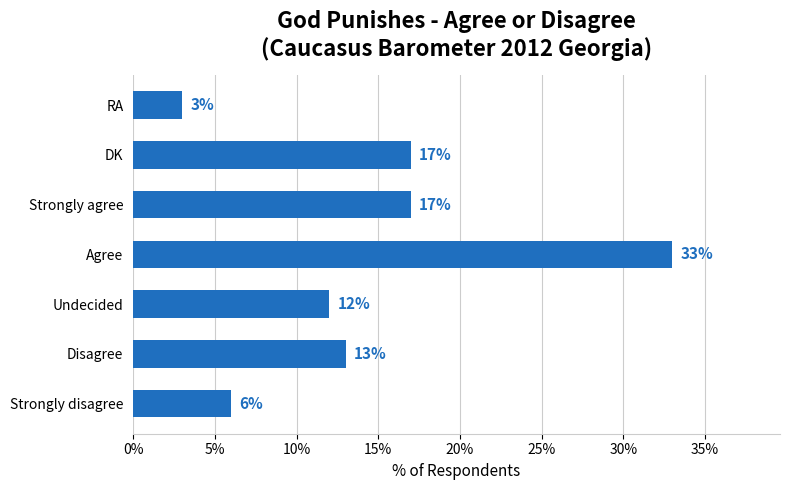

What is the sum of all values?

101